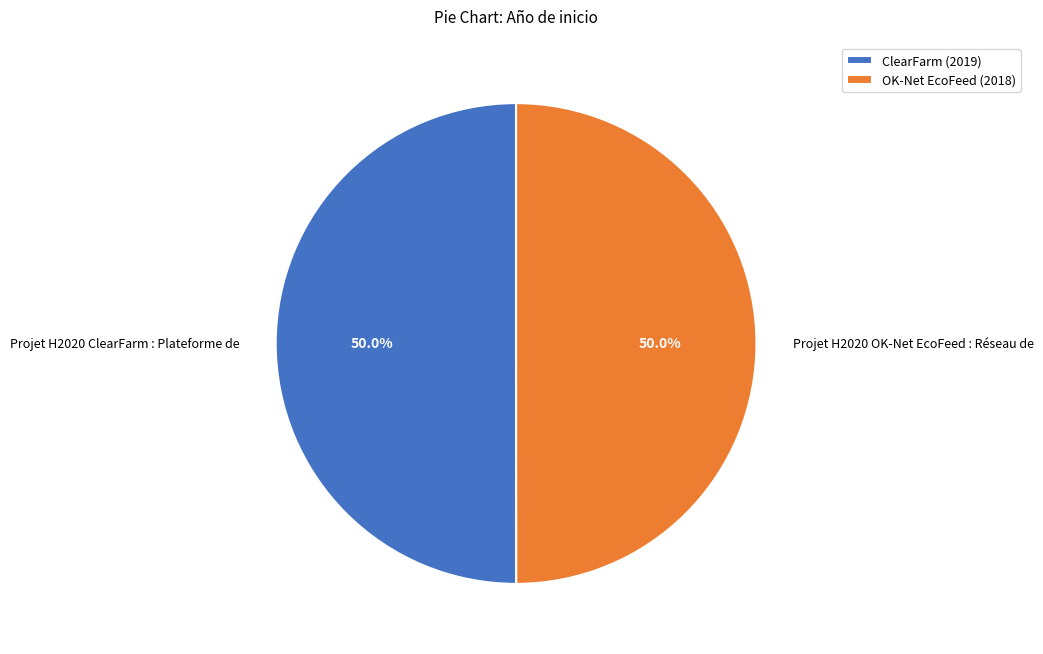

To the nearest percent, what is the combined percentage of Projet H2020 ClearFarm : Plateforme de and Projet H2020 OK-Net EcoFeed : Réseau de?

100%